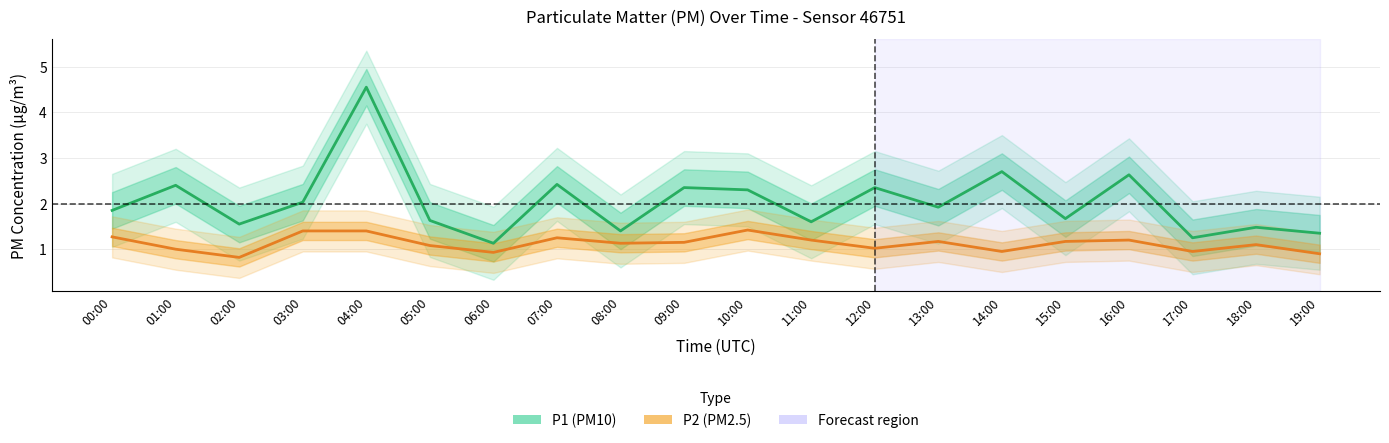

Where does the P2 (PM2.5) series first go above 1?

00:00